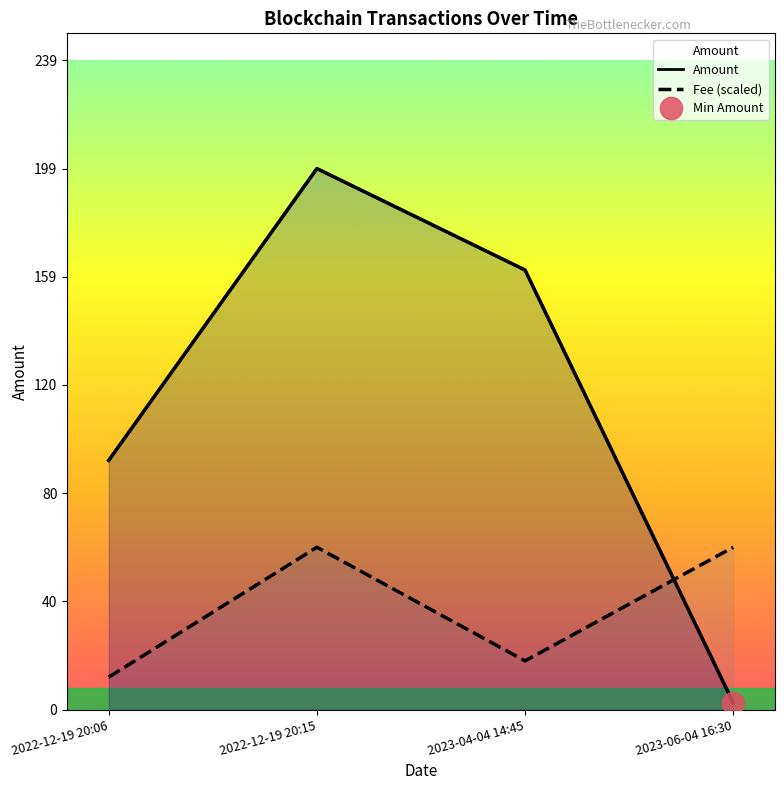

List the series in order of their overall mean, lowest first.

Fee (scaled), Amount